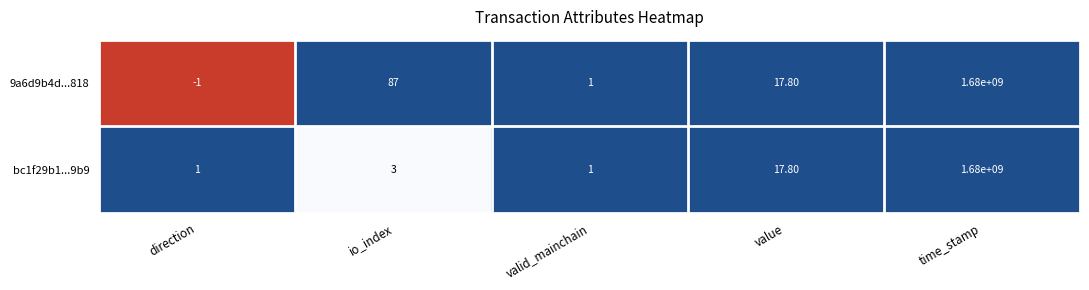

Which category has the lowest value across all series?

direction